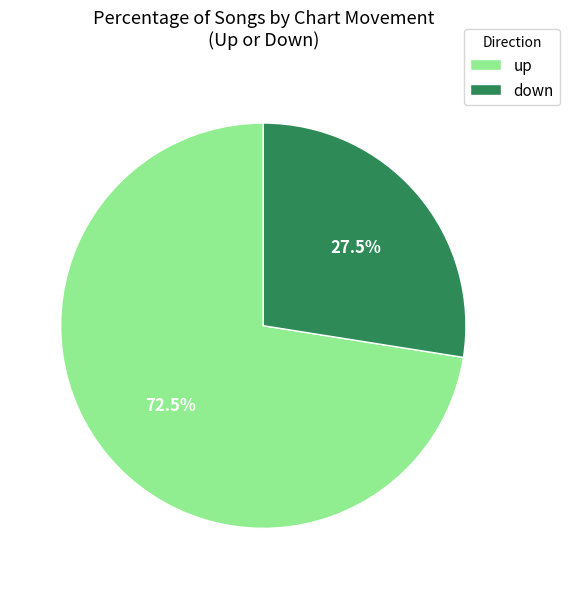

To the nearest percent, what is the average slice percentage?

50%